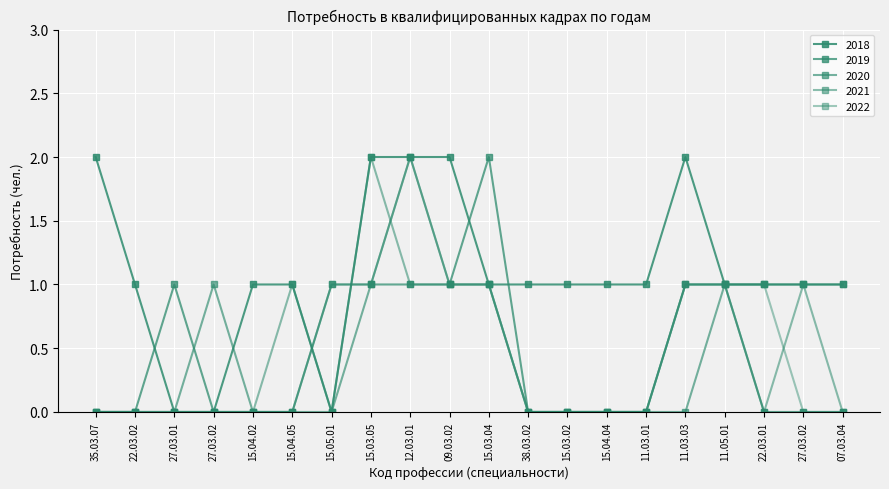

How many series are shown in this chart?

5